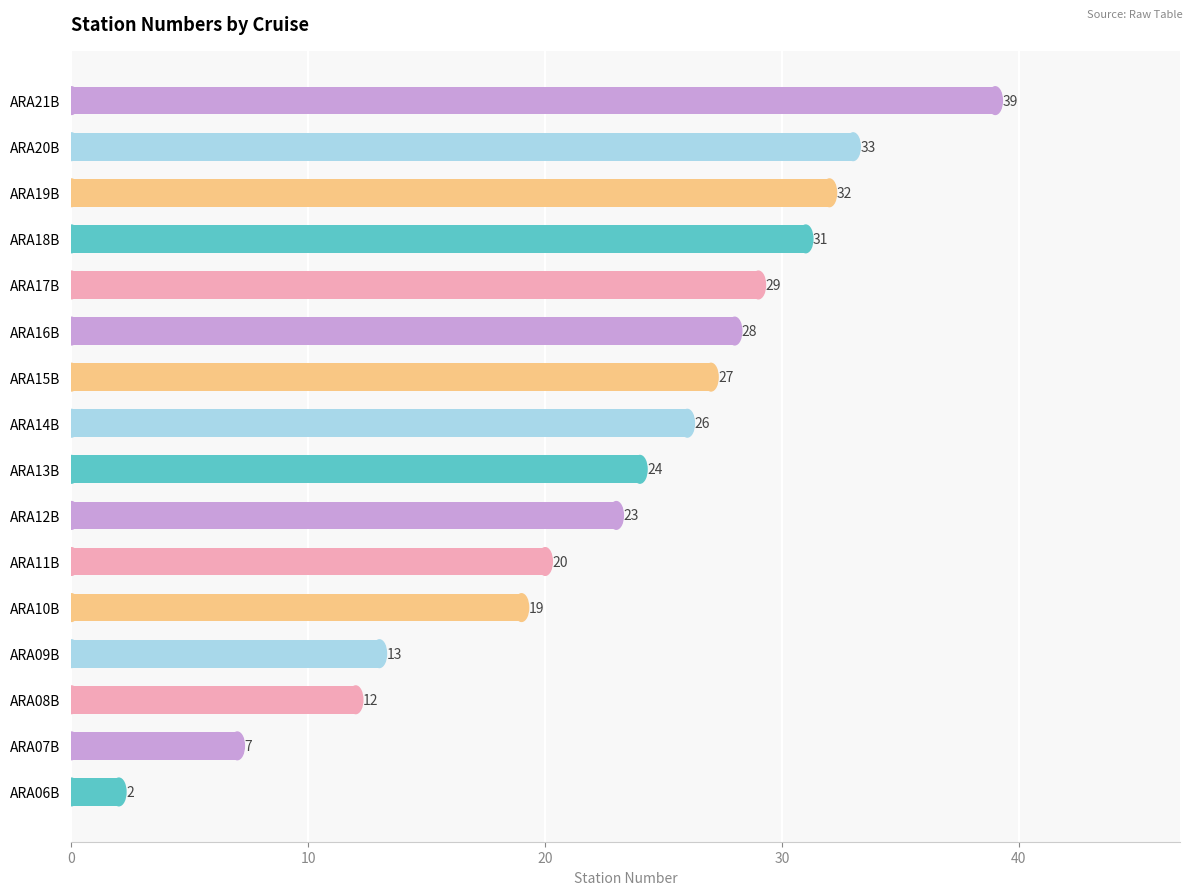

At which label is the value closest to 20?

ARA11B